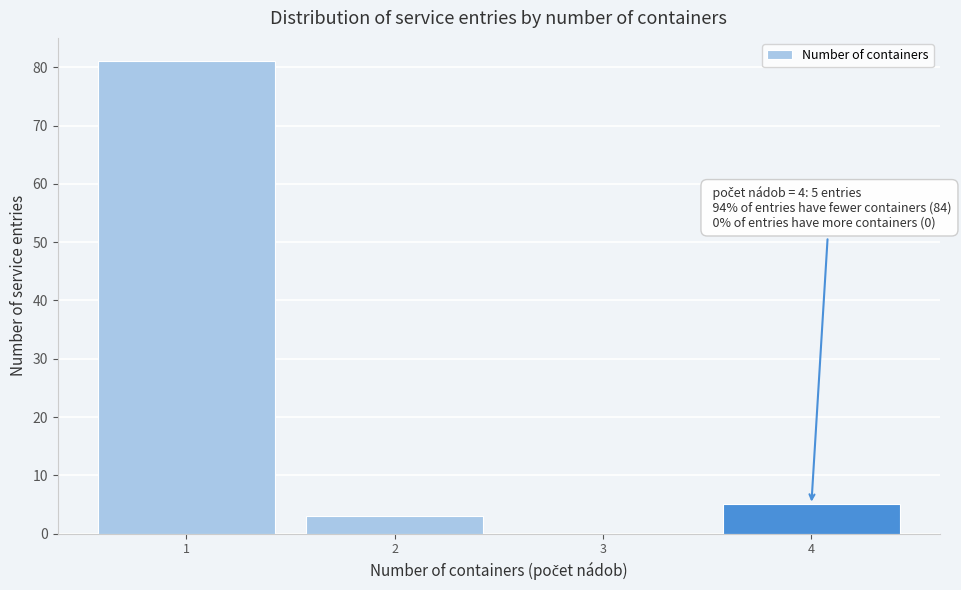

Which range on the x-axis has the tallest bar?

0.5 to 1.5